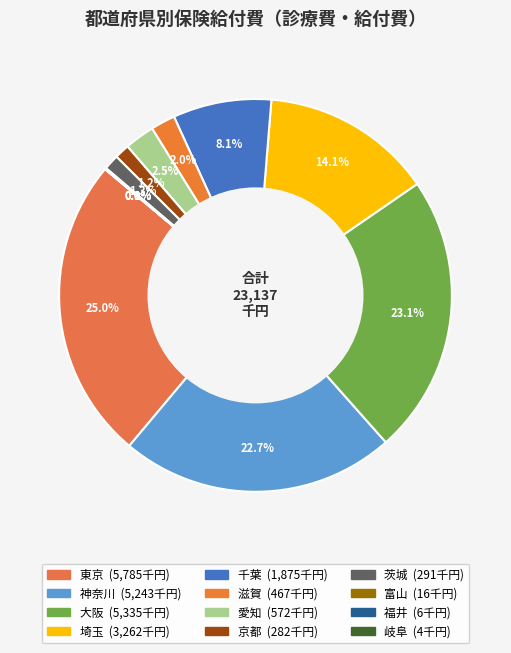

Is 神奈川 the majority of the pie?

No